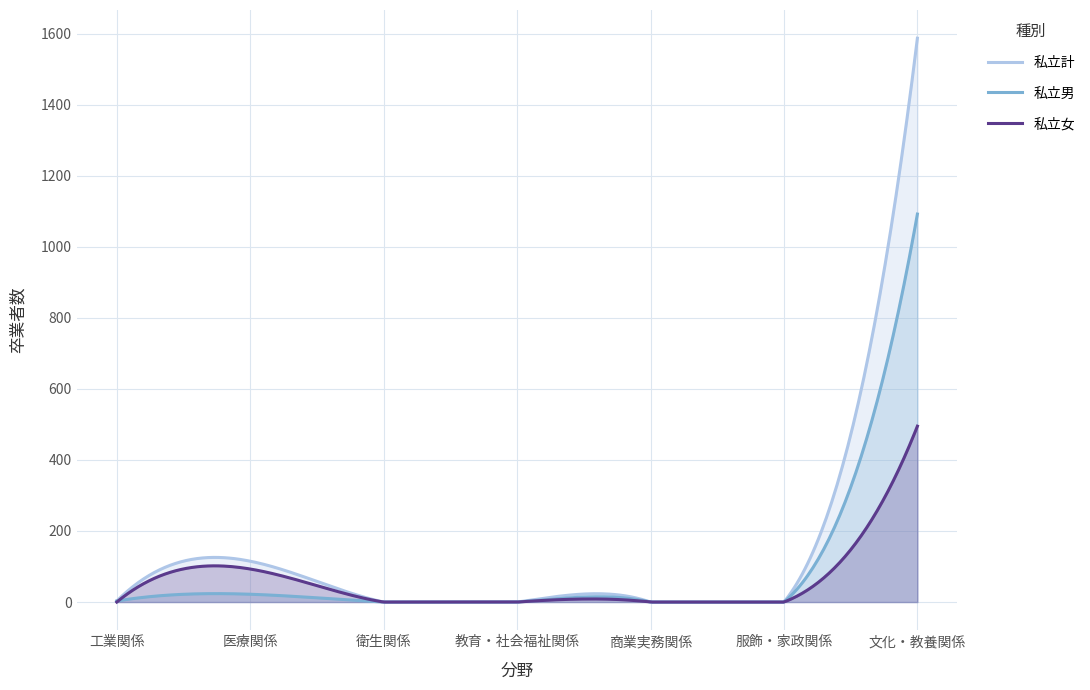

Reading right to left, what are all the values shown in this chart?

私立計: 1587	0	0	0	0	115	3
私立男: 1092	0	0	0	0	22	3
私立女: 495	0	0	0	0	93	0